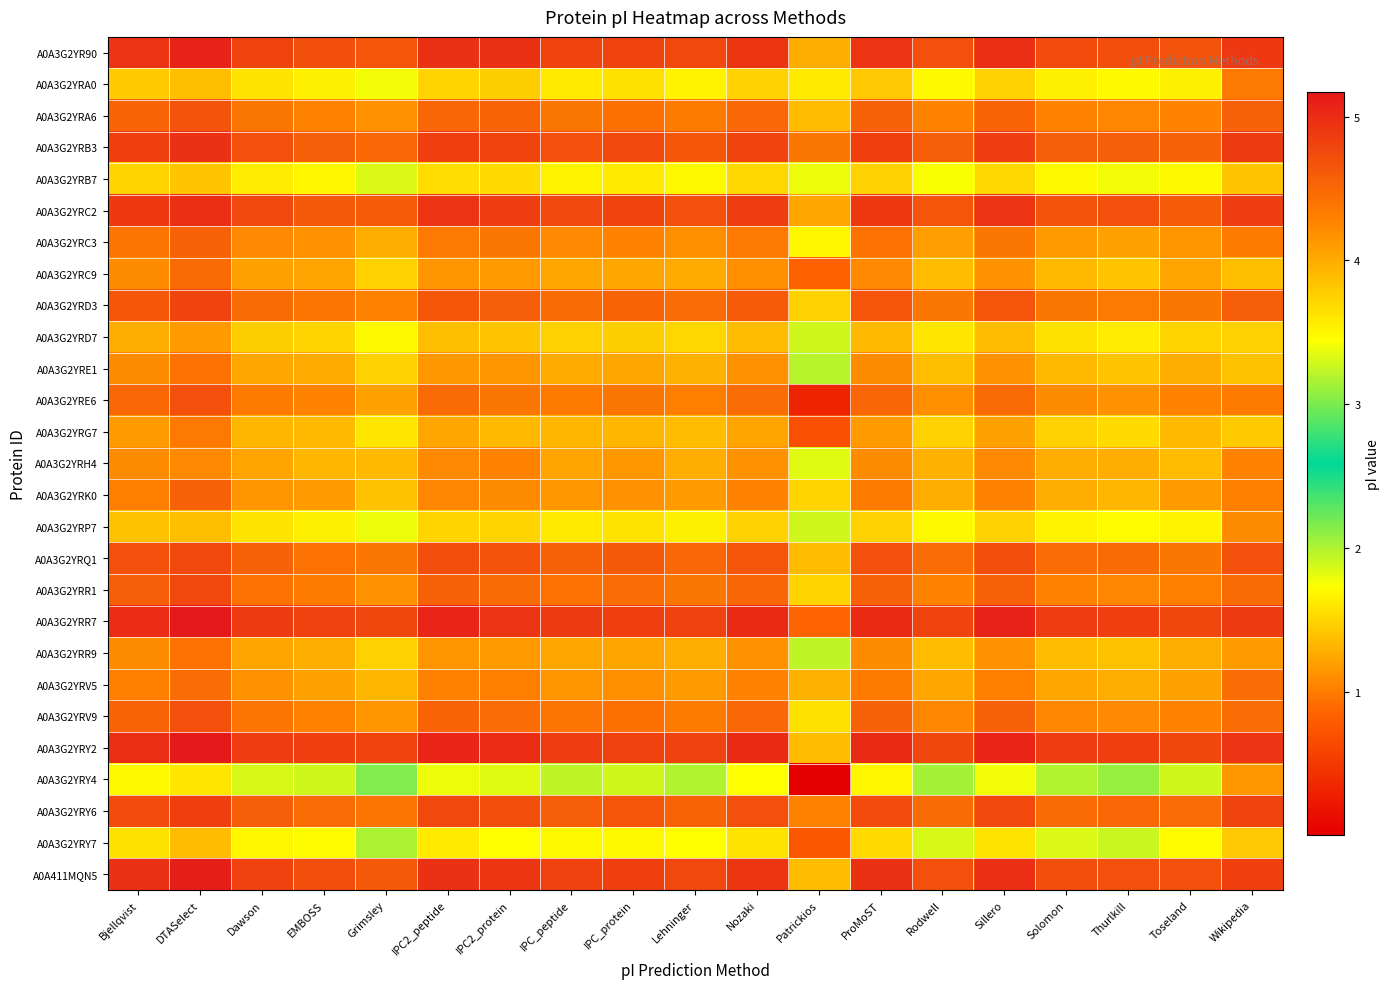

Reading left to right, what are all the values shown in this chart?

A0A3G2YR90: Bjellqvist=4.9	DTASelect=5.1	Dawson=4.8	EMBOSS=4.7	Grimsley=4.6	IPC2_peptide=5.0	IPC2_protein=5.0	IPC_peptide=4.8	IPC_protein=4.8	Lehninger=4.7	Nozaki=4.9	Patrickios=4.0	ProMoST=4.9	Rodwell=4.7	Sillero=5.0	Solomon=4.7	Thurlkill=4.7	Toseland=4.7	Wikipedia=4.9
A0A3G2YRA0: Bjellqvist=3.8	DTASelect=3.9	Dawson=3.6	EMBOSS=3.6	Grimsley=3.4	IPC2_peptide=3.7	IPC2_protein=3.8	IPC_peptide=3.6	IPC_protein=3.6	Lehninger=3.5	Nozaki=3.8	Patrickios=3.6	ProMoST=3.8	Rodwell=3.5	Sillero=3.8	Solomon=3.5	Thurlkill=3.5	Toseland=3.5	Wikipedia=4.3
A0A3G2YRA6: Bjellqvist=4.5	DTASelect=4.7	Dawson=4.4	EMBOSS=4.3	Grimsley=4.2	IPC2_peptide=4.5	IPC2_protein=4.5	IPC_peptide=4.4	IPC_protein=4.4	Lehninger=4.3	Nozaki=4.5	Patrickios=3.9	ProMoST=4.5	Rodwell=4.3	Sillero=4.5	Solomon=4.3	Thurlkill=4.3	Toseland=4.3	Wikipedia=4.6
A0A3G2YRB3: Bjellqvist=4.8	DTASelect=5.0	Dawson=4.7	EMBOSS=4.6	Grimsley=4.5	IPC2_peptide=4.8	IPC2_protein=4.8	IPC_peptide=4.7	IPC_protein=4.7	Lehninger=4.6	Nozaki=4.8	Patrickios=4.4	ProMoST=4.8	Rodwell=4.6	Sillero=4.9	Solomon=4.6	Thurlkill=4.6	Toseland=4.5	Wikipedia=4.9
A0A3G2YRB7: Bjellqvist=3.7	DTASelect=3.8	Dawson=3.6	EMBOSS=3.5	Grimsley=3.3	IPC2_peptide=3.7	IPC2_protein=3.7	IPC_peptide=3.5	IPC_protein=3.6	Lehninger=3.5	Nozaki=3.7	Patrickios=1.8	ProMoST=3.8	Rodwell=3.4	Sillero=3.7	Solomon=3.5	Thurlkill=3.4	Toseland=3.5	Wikipedia=3.8
A0A3G2YRC2: Bjellqvist=4.9	DTASelect=5.0	Dawson=4.7	EMBOSS=4.6	Grimsley=4.6	IPC2_peptide=4.9	IPC2_protein=4.9	IPC_peptide=4.7	IPC_protein=4.8	Lehninger=4.7	Nozaki=4.9	Patrickios=4.0	ProMoST=4.9	Rodwell=4.7	Sillero=4.9	Solomon=4.7	Thurlkill=4.7	Toseland=4.6	Wikipedia=4.9
A0A3G2YRC3: Bjellqvist=4.4	DTASelect=4.6	Dawson=4.2	EMBOSS=4.2	Grimsley=4.0	IPC2_peptide=4.4	IPC2_protein=4.4	IPC_peptide=4.2	IPC_protein=4.3	Lehninger=4.2	Nozaki=4.4	Patrickios=3.5	ProMoST=4.4	Rodwell=4.1	Sillero=4.4	Solomon=4.1	Thurlkill=4.1	Toseland=4.2	Wikipedia=4.3
A0A3G2YRC9: Bjellqvist=4.2	DTASelect=4.5	Dawson=4.1	EMBOSS=4.0	Grimsley=3.7	IPC2_peptide=4.2	IPC2_protein=4.1	IPC_peptide=4.0	IPC_protein=4.0	Lehninger=4.0	Nozaki=4.2	Patrickios=0.8	ProMoST=4.2	Rodwell=3.9	Sillero=4.2	Solomon=3.9	Thurlkill=3.8	Toseland=4.0	Wikipedia=3.9
A0A3G2YRD3: Bjellqvist=4.6	DTASelect=4.8	Dawson=4.5	EMBOSS=4.4	Grimsley=4.3	IPC2_peptide=4.6	IPC2_protein=4.6	IPC_peptide=4.5	IPC_protein=4.5	Lehninger=4.4	Nozaki=4.6	Patrickios=3.7	ProMoST=4.6	Rodwell=4.4	Sillero=4.6	Solomon=4.4	Thurlkill=4.4	Toseland=4.4	Wikipedia=4.6
A0A3G2YRD7: Bjellqvist=4.0	DTASelect=4.1	Dawson=3.8	EMBOSS=3.7	Grimsley=3.5	IPC2_peptide=3.9	IPC2_protein=3.8	IPC_peptide=3.7	IPC_protein=3.8	Lehninger=3.7	Nozaki=3.9	Patrickios=1.9	ProMoST=3.9	Rodwell=3.6	Sillero=3.9	Solomon=3.6	Thurlkill=3.6	Toseland=3.7	Wikipedia=3.7
A0A3G2YRE1: Bjellqvist=4.2	DTASelect=4.4	Dawson=4.0	EMBOSS=4.0	Grimsley=3.7	IPC2_peptide=4.1	IPC2_protein=4.2	IPC_peptide=4.0	IPC_protein=4.0	Lehninger=4.0	Nozaki=4.2	Patrickios=2.0	ProMoST=4.2	Rodwell=3.9	Sillero=4.2	Solomon=3.9	Thurlkill=3.8	Toseland=4.0	Wikipedia=3.9
A0A3G2YRE6: Bjellqvist=4.5	DTASelect=4.7	Dawson=4.3	EMBOSS=4.3	Grimsley=4.1	IPC2_peptide=4.5	IPC2_protein=4.4	IPC_peptide=4.3	IPC_protein=4.4	Lehninger=4.3	Nozaki=4.5	Patrickios=0.3	ProMoST=4.5	Rodwell=4.2	Sillero=4.5	Solomon=4.2	Thurlkill=4.2	Toseland=4.3	Wikipedia=4.3
A0A3G2YRG7: Bjellqvist=4.1	DTASelect=4.4	Dawson=3.9	EMBOSS=3.9	Grimsley=3.6	IPC2_peptide=4.0	IPC2_protein=3.9	IPC_peptide=3.9	IPC_protein=3.9	Lehninger=3.9	Nozaki=4.0	Patrickios=0.7	ProMoST=4.1	Rodwell=3.8	Sillero=4.1	Solomon=3.8	Thurlkill=3.7	Toseland=3.9	Wikipedia=3.8
A0A3G2YRH4: Bjellqvist=4.2	DTASelect=4.2	Dawson=4.0	EMBOSS=3.9	Grimsley=3.9	IPC2_peptide=4.2	IPC2_protein=4.3	IPC_peptide=4.0	IPC_protein=4.1	Lehninger=4.0	Nozaki=4.2	Patrickios=3.4	ProMoST=4.2	Rodwell=4.0	Sillero=4.2	Solomon=4.0	Thurlkill=4.0	Toseland=3.9	Wikipedia=4.3
A0A3G2YRK0: Bjellqvist=4.3	DTASelect=4.5	Dawson=4.2	EMBOSS=4.1	Grimsley=3.8	IPC2_peptide=4.3	IPC2_protein=4.2	IPC_peptide=4.1	IPC_protein=4.2	Lehninger=4.1	Nozaki=4.3	Patrickios=3.7	ProMoST=4.3	Rodwell=4.0	Sillero=4.3	Solomon=4.0	Thurlkill=3.9	Toseland=4.1	Wikipedia=4.3
A0A3G2YRP7: Bjellqvist=3.8	DTASelect=3.9	Dawson=3.6	EMBOSS=3.5	Grimsley=3.4	IPC2_peptide=3.7	IPC2_protein=3.7	IPC_peptide=3.6	IPC_protein=3.6	Lehninger=3.5	Nozaki=3.7	Patrickios=3.3	ProMoST=3.8	Rodwell=3.5	Sillero=3.8	Solomon=3.5	Thurlkill=3.5	Toseland=3.5	Wikipedia=4.2
A0A3G2YRQ1: Bjellqvist=4.7	DTASelect=4.8	Dawson=4.5	EMBOSS=4.4	Grimsley=4.4	IPC2_peptide=4.7	IPC2_protein=4.7	IPC_peptide=4.5	IPC_protein=4.6	Lehninger=4.5	Nozaki=4.6	Patrickios=3.9	ProMoST=4.7	Rodwell=4.5	Sillero=4.7	Solomon=4.5	Thurlkill=4.5	Toseland=4.4	Wikipedia=4.7
A0A3G2YRR1: Bjellqvist=4.6	DTASelect=4.7	Dawson=4.4	EMBOSS=4.3	Grimsley=4.2	IPC2_peptide=4.5	IPC2_protein=4.5	IPC_peptide=4.4	IPC_protein=4.4	Lehninger=4.4	Nozaki=4.5	Patrickios=3.7	ProMoST=4.5	Rodwell=4.3	Sillero=4.6	Solomon=4.3	Thurlkill=4.3	Toseland=4.3	Wikipedia=4.5
A0A3G2YRR7: Bjellqvist=5.0	DTASelect=5.2	Dawson=4.9	EMBOSS=4.8	Grimsley=4.8	IPC2_peptide=5.1	IPC2_protein=4.9	IPC_peptide=4.9	IPC_protein=4.8	Lehninger=4.8	Nozaki=5.0	Patrickios=0.9	ProMoST=5.0	Rodwell=4.8	Sillero=5.1	Solomon=4.9	Thurlkill=4.8	Toseland=4.8	Wikipedia=4.9
A0A3G2YRR9: Bjellqvist=4.2	DTASelect=4.4	Dawson=4.0	EMBOSS=4.0	Grimsley=3.8	IPC2_peptide=4.2	IPC2_protein=4.1	IPC_peptide=4.0	IPC_protein=4.0	Lehninger=4.0	Nozaki=4.2	Patrickios=3.2	ProMoST=4.2	Rodwell=3.9	Sillero=4.2	Solomon=3.9	Thurlkill=3.8	Toseland=4.0	Wikipedia=4.1
A0A3G2YRV5: Bjellqvist=4.3	DTASelect=4.5	Dawson=4.2	EMBOSS=4.1	Grimsley=3.9	IPC2_peptide=4.3	IPC2_protein=4.3	IPC_peptide=4.2	IPC_protein=4.2	Lehninger=4.1	Nozaki=4.3	Patrickios=4.0	ProMoST=4.3	Rodwell=4.0	Sillero=4.3	Solomon=4.0	Thurlkill=4.0	Toseland=4.1	Wikipedia=4.5
A0A3G2YRV9: Bjellqvist=4.5	DTASelect=4.7	Dawson=4.4	EMBOSS=4.3	Grimsley=4.2	IPC2_peptide=4.5	IPC2_protein=4.4	IPC_peptide=4.4	IPC_protein=4.4	Lehninger=4.3	Nozaki=4.5	Patrickios=3.7	ProMoST=4.5	Rodwell=4.3	Sillero=4.5	Solomon=4.3	Thurlkill=4.2	Toseland=4.3	Wikipedia=4.5
A0A3G2YRY2: Bjellqvist=5.0	DTASelect=5.2	Dawson=4.9	EMBOSS=4.8	Grimsley=4.8	IPC2_peptide=5.1	IPC2_protein=5.0	IPC_peptide=4.9	IPC_protein=4.8	Lehninger=4.8	Nozaki=5.0	Patrickios=3.9	ProMoST=5.0	Rodwell=4.8	Sillero=5.1	Solomon=4.9	Thurlkill=4.8	Toseland=4.8	Wikipedia=4.9
A0A3G2YRY4: Bjellqvist=3.5	DTASelect=3.6	Dawson=3.3	EMBOSS=3.3	Grimsley=3.0	IPC2_peptide=3.4	IPC2_protein=3.4	IPC_peptide=3.2	IPC_protein=3.3	Lehninger=3.2	Nozaki=3.5	Patrickios=0.0	ProMoST=3.5	Rodwell=3.1	Sillero=3.4	Solomon=3.2	Thurlkill=3.1	Toseland=3.3	Wikipedia=4.1
A0A3G2YRY6: Bjellqvist=4.7	DTASelect=4.8	Dawson=4.6	EMBOSS=4.5	Grimsley=4.4	IPC2_peptide=4.7	IPC2_protein=4.7	IPC_peptide=4.6	IPC_protein=4.6	Lehninger=4.5	Nozaki=4.7	Patrickios=4.3	ProMoST=4.7	Rodwell=4.5	Sillero=4.7	Solomon=4.5	Thurlkill=4.5	Toseland=4.4	Wikipedia=4.8
A0A3G2YRY7: Bjellqvist=3.7	DTASelect=3.9	Dawson=3.5	EMBOSS=3.5	Grimsley=3.2	IPC2_peptide=3.6	IPC2_protein=3.5	IPC_peptide=3.5	IPC_protein=3.5	Lehninger=3.4	Nozaki=3.6	Patrickios=0.8	ProMoST=3.7	Rodwell=3.3	Sillero=3.6	Solomon=3.3	Thurlkill=3.3	Toseland=3.5	Wikipedia=3.8
A0A411MQN5: Bjellqvist=5.0	DTASelect=5.1	Dawson=4.8	EMBOSS=4.7	Grimsley=4.6	IPC2_peptide=5.0	IPC2_protein=4.9	IPC_peptide=4.8	IPC_protein=4.8	Lehninger=4.8	Nozaki=4.9	Patrickios=3.9	ProMoST=5.0	Rodwell=4.7	Sillero=5.0	Solomon=4.7	Thurlkill=4.7	Toseland=4.7	Wikipedia=4.8